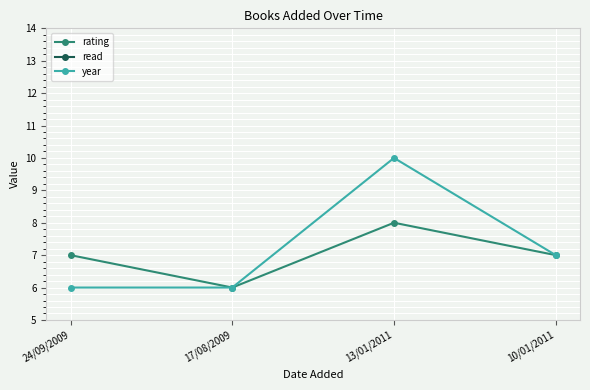

Which series has the largest total across all categories?

year